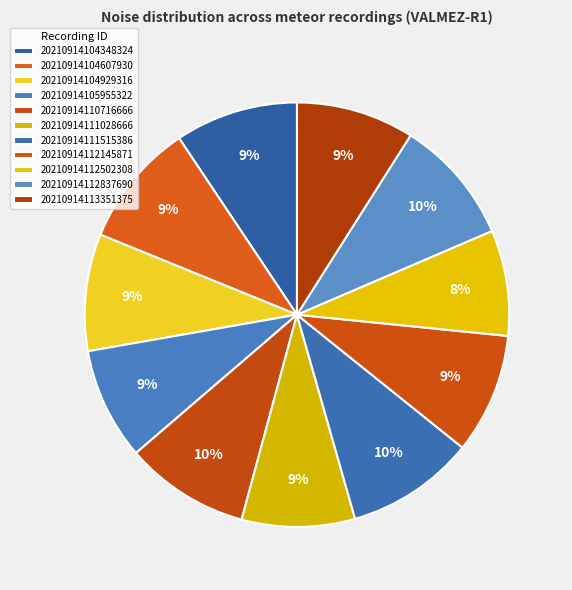

Does 20210914104607930 account for over 50% of the chart?

No